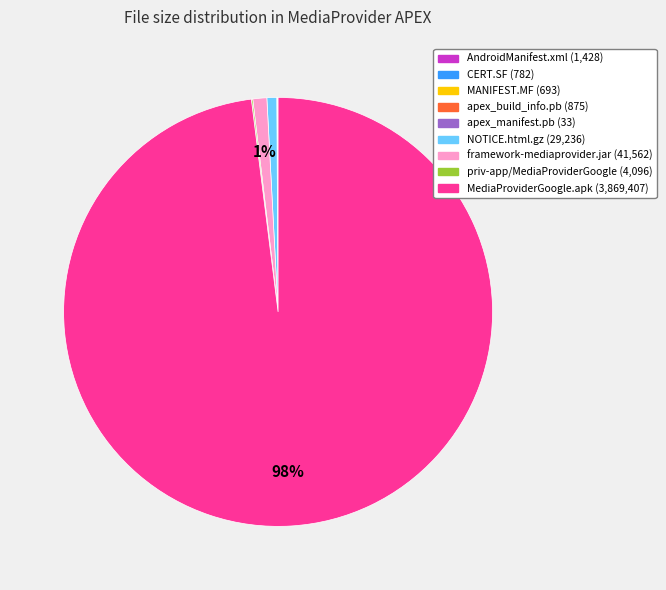

To the nearest percent, what is the average slice percentage?

11%